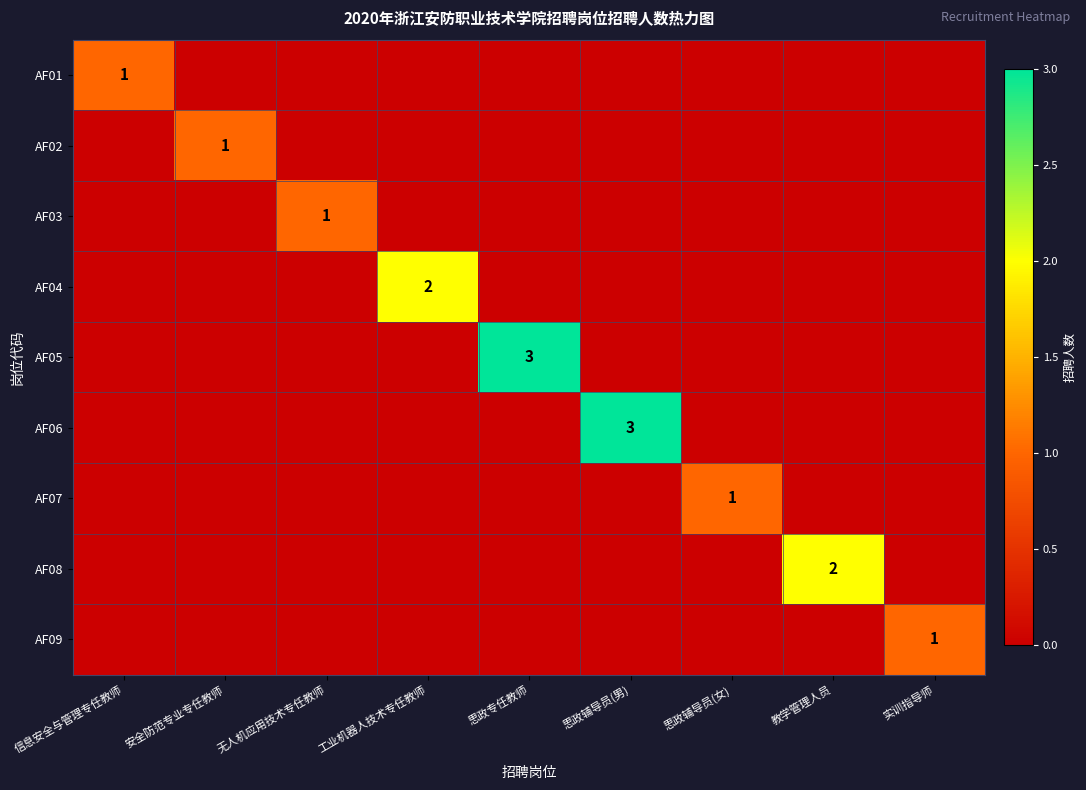

At how many categories does at least one series exceed 0?

9